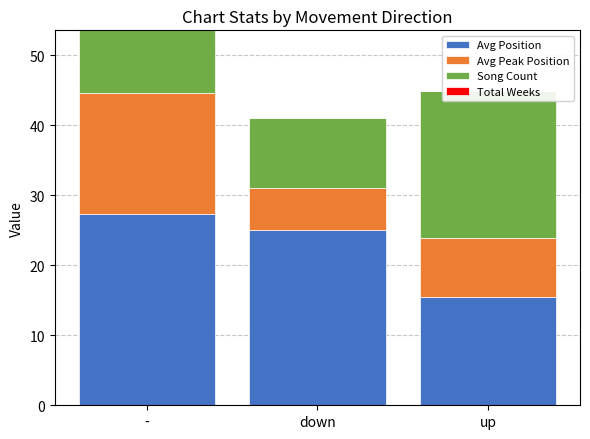

True or false: Song Count has a value of 6.1 at down.

False